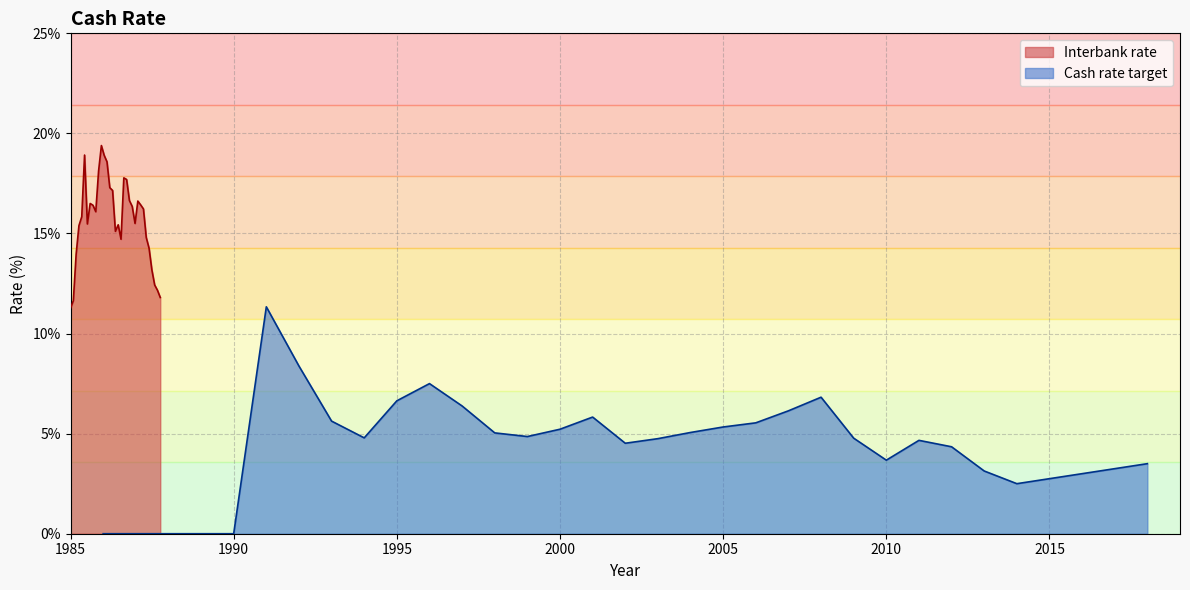

In Interbank rate, how many points are higher than both neighbors (excluding endpoints)?

6